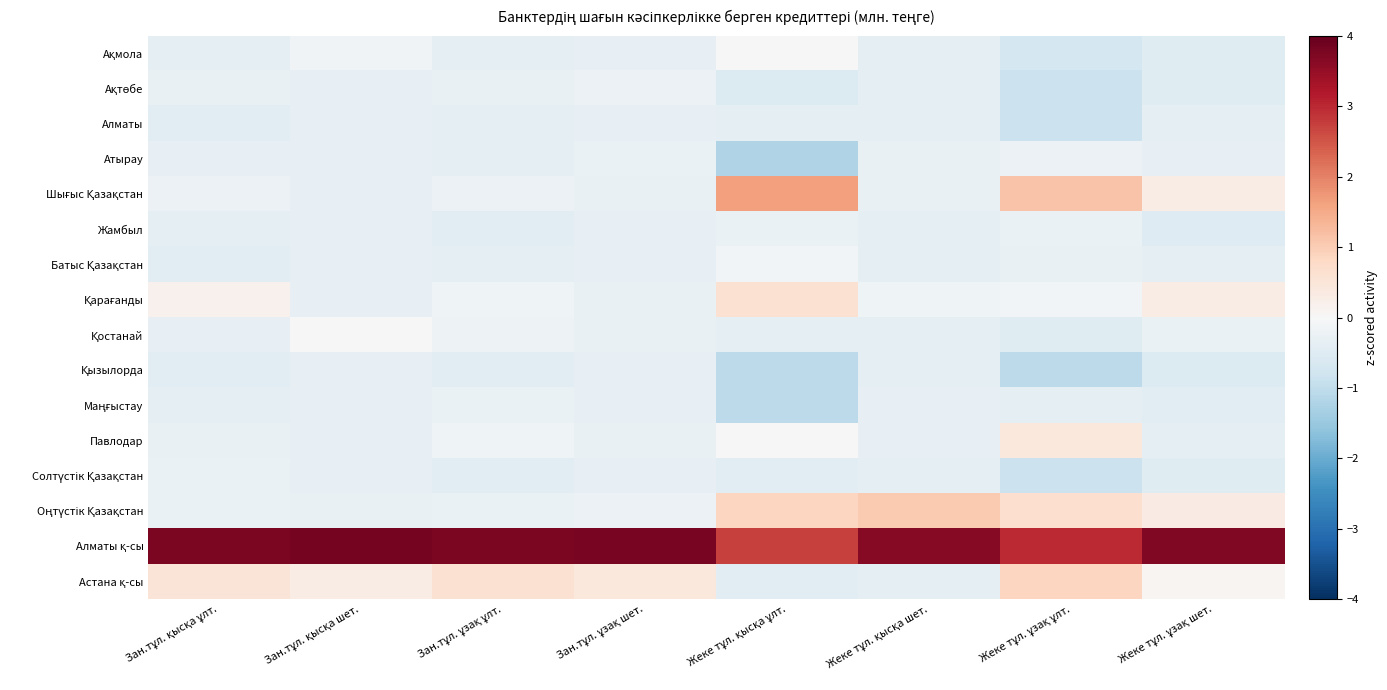

Rank the series at Зан.тұл. ұзақ шет. from highest to lowest value.

Алматы қ-сы, Астана қ-сы, Оңтүстік Қазақстан, Ақтөбе, Атырау, Қарағанды, Қостанай, Шығыс Қазақстан, Павлодар, Батыс Қазақстан, Маңғыстау, Жамбыл, Ақмола, Солтүстік Қазақстан, Алматы, Қызылорда